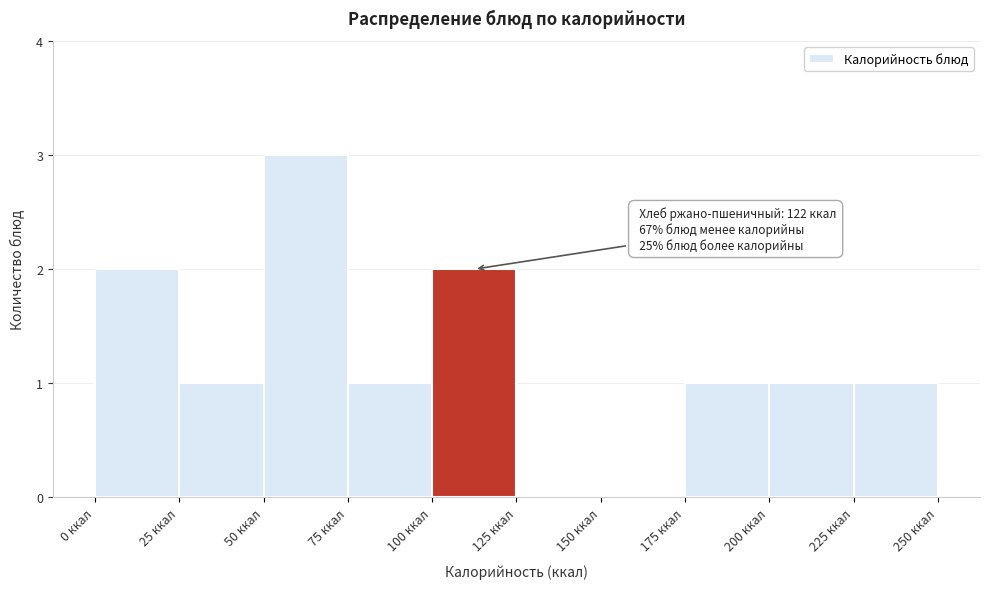

Which range on the x-axis has the tallest bar?

50 to 75